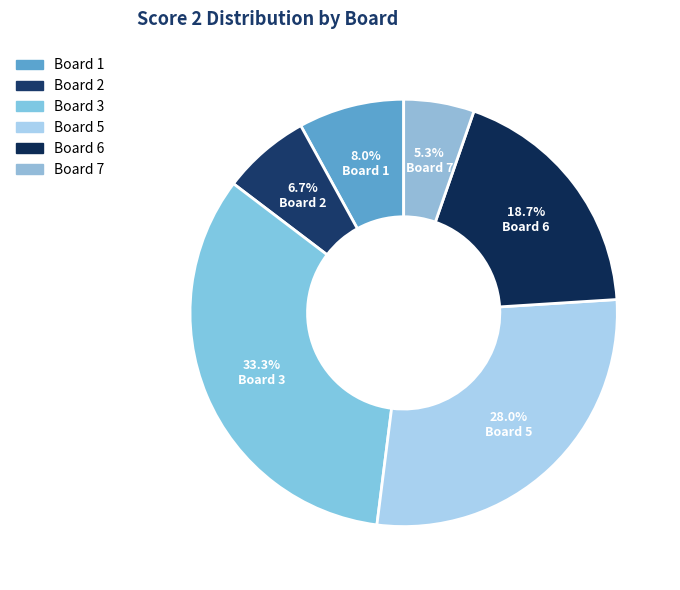

How many segments does this pie chart have?

6